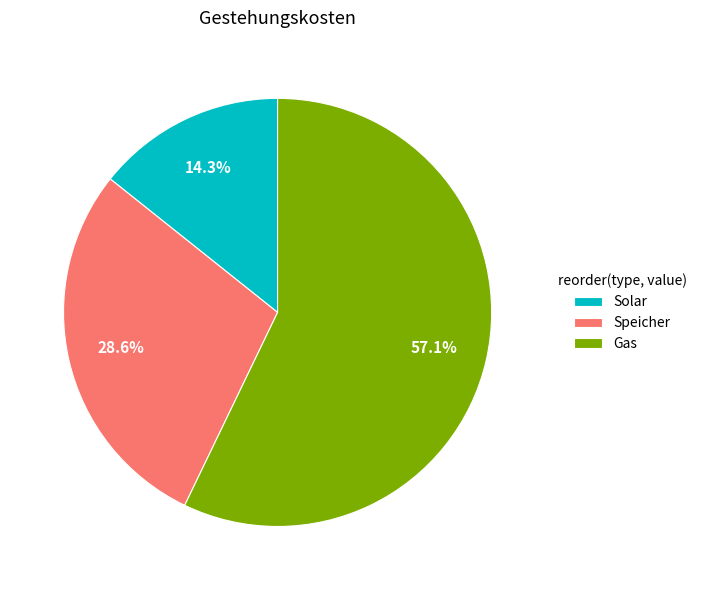

How many slices are in this pie chart?

3